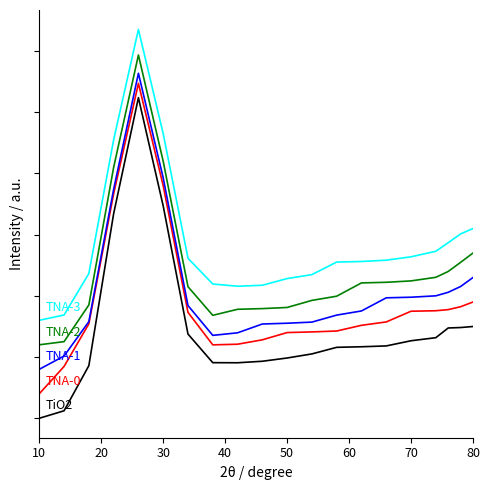

Is this an area chart (filled region under the line)?

No